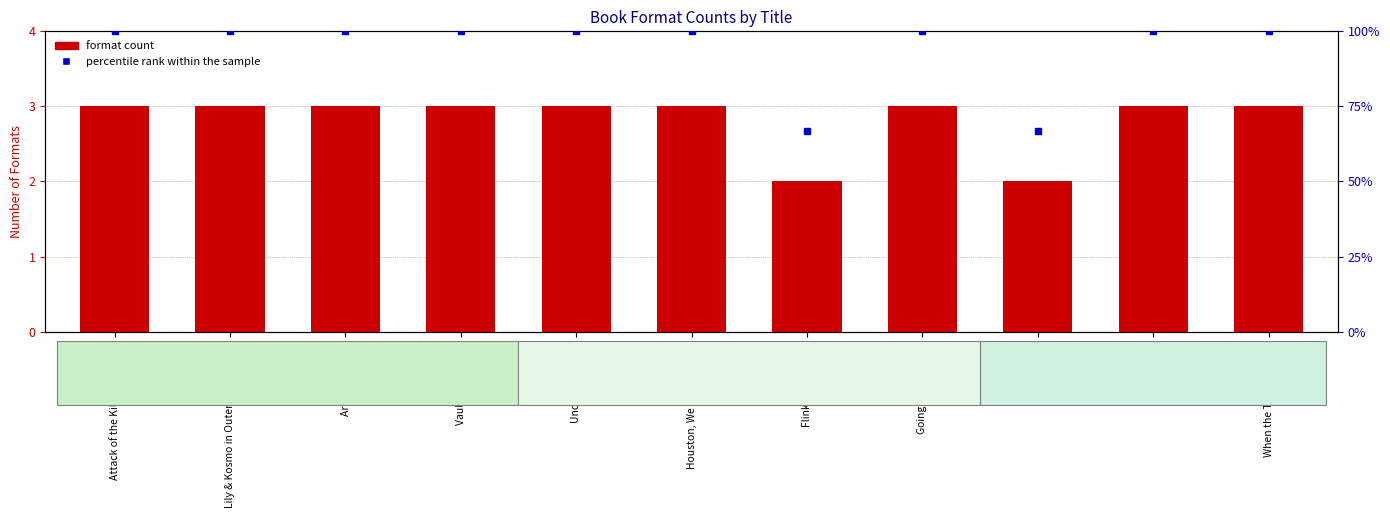

Count the number of data series in this chart.

2